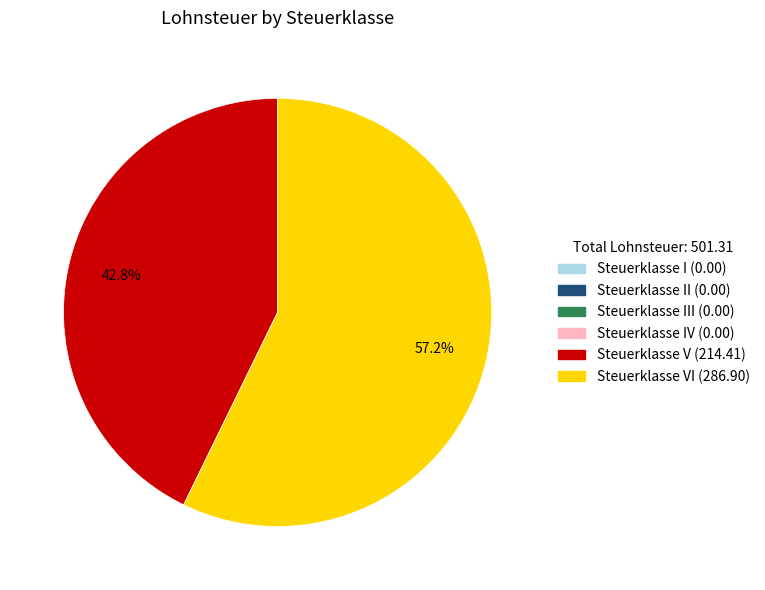

How many slices are in this pie chart?

2